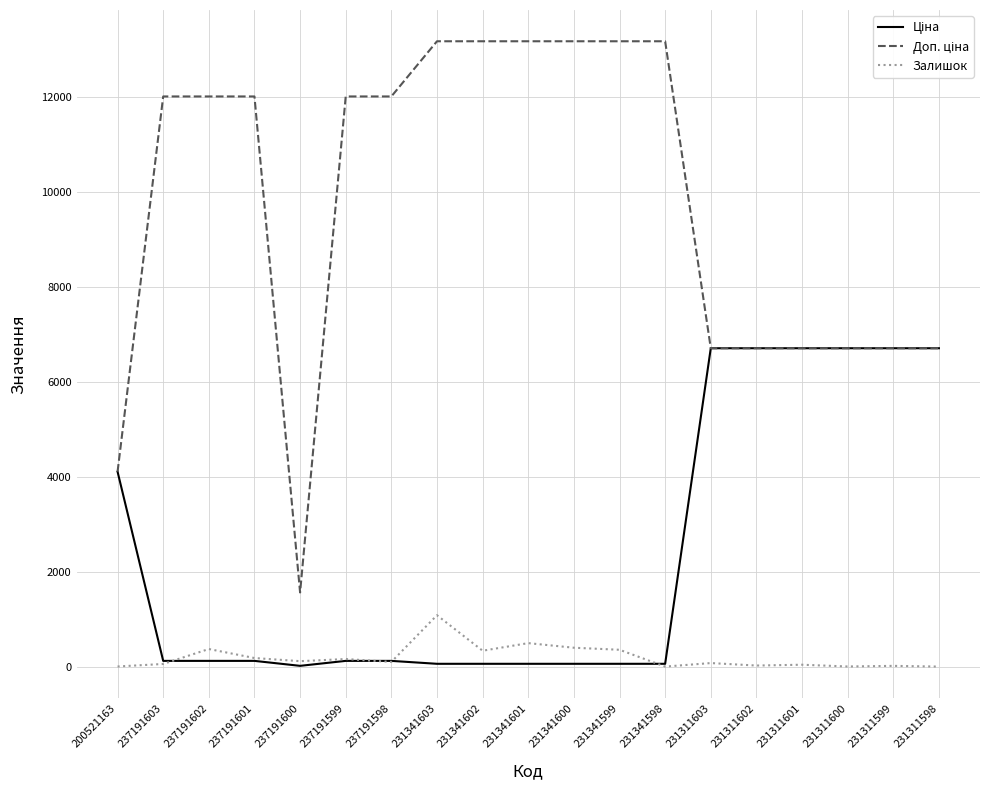

What is the maximum value shown in the chart?

13171.5